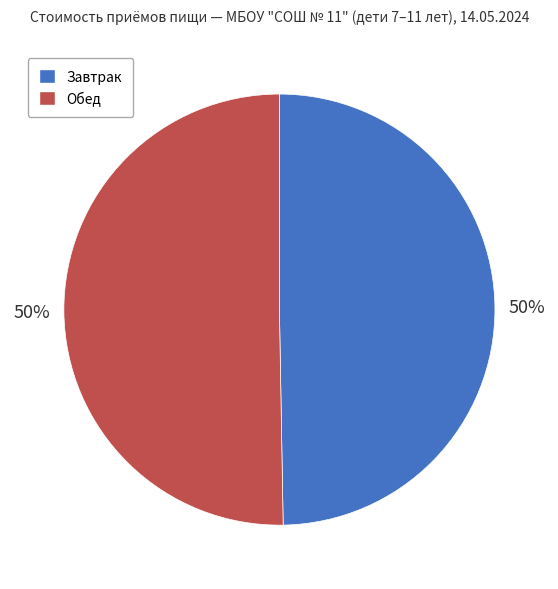

The Обед slice represents 41% of the pie. True or false?

False